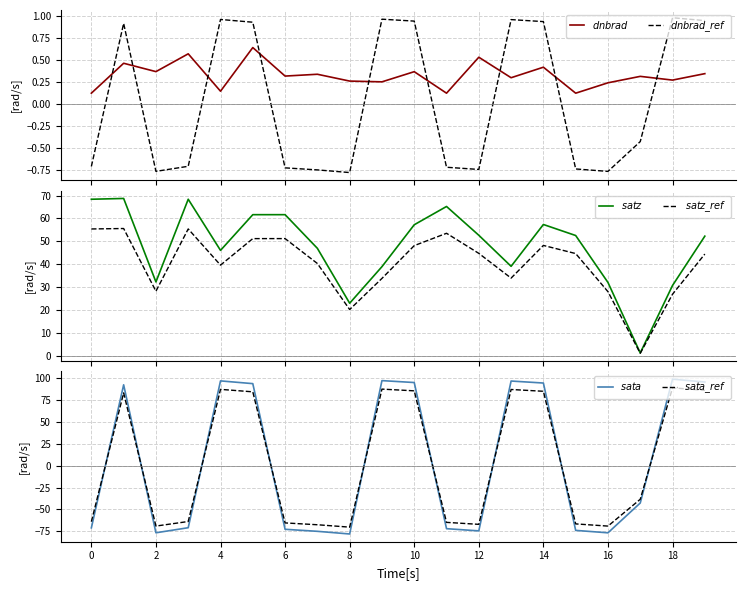

True or false: $satz\_ref$ has more than 1 points higher than both neighbors.

True